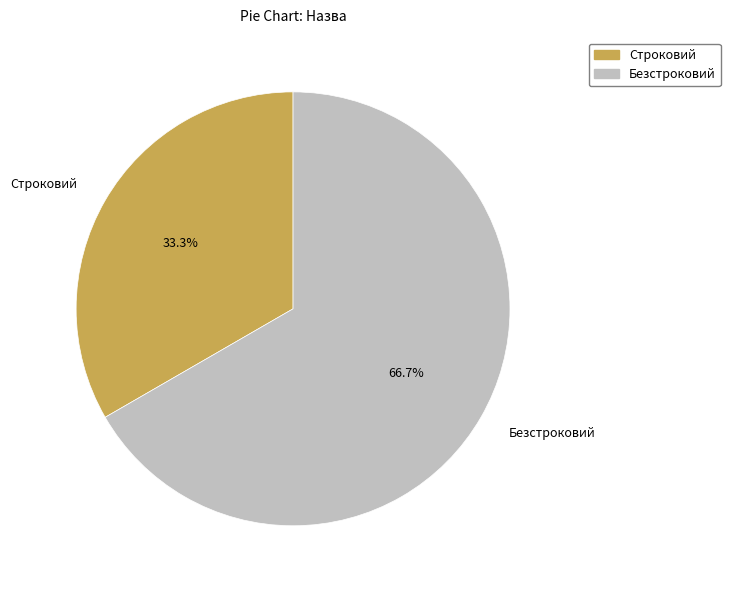

True or false: Безстроковий accounts for 67% of the total.

True